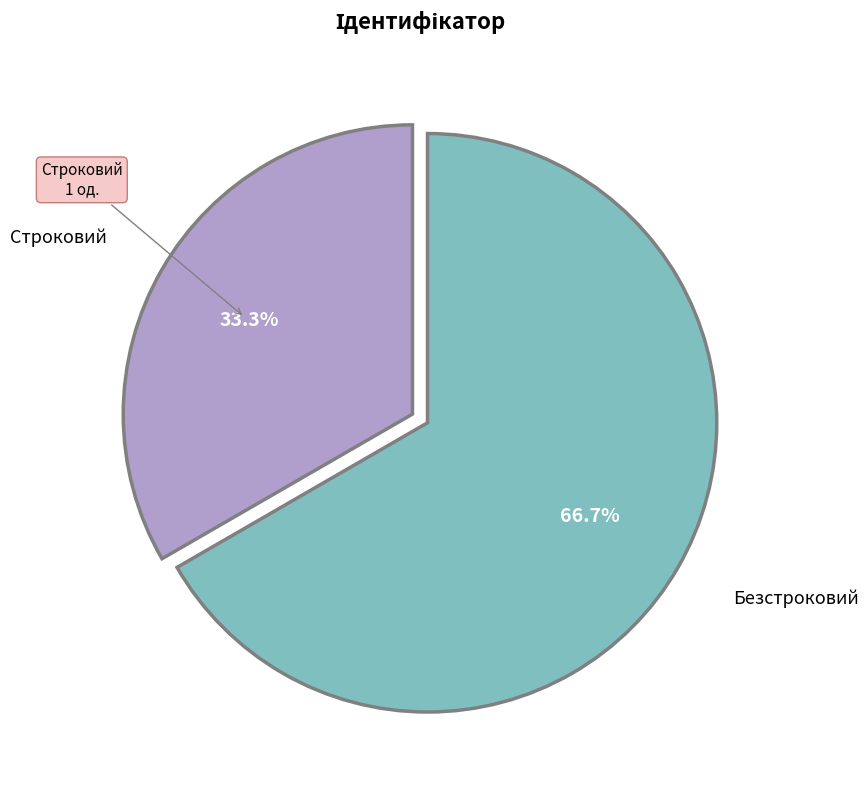

To the nearest percent, what is the average slice percentage?

50%